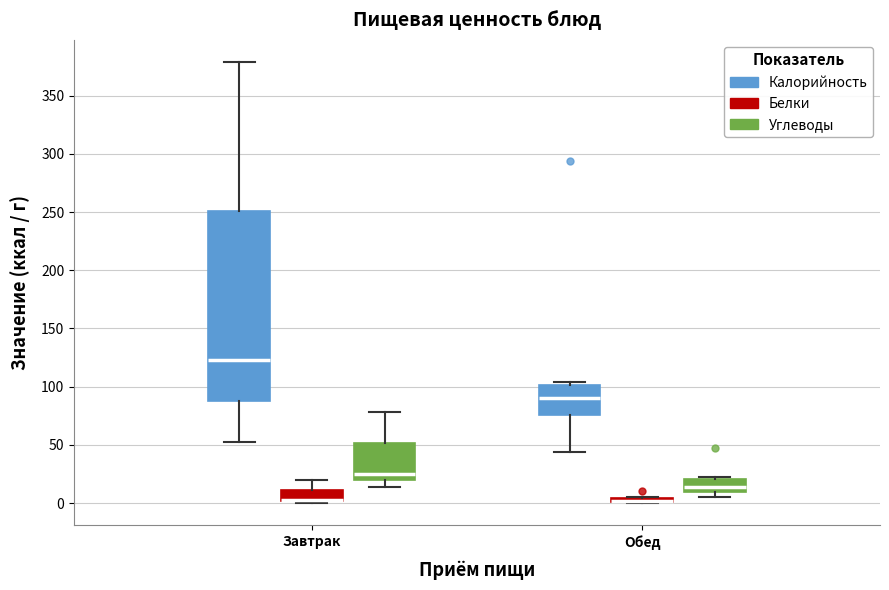

Comparing the boxes themselves (not the whiskers), which one is the tallest?

Завтрак (Калорийность)